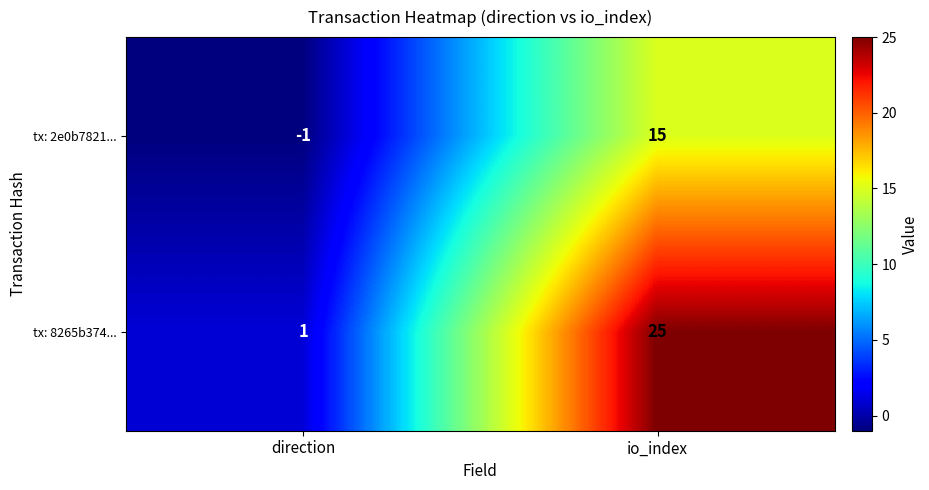

How many distinct data groups are displayed?

2